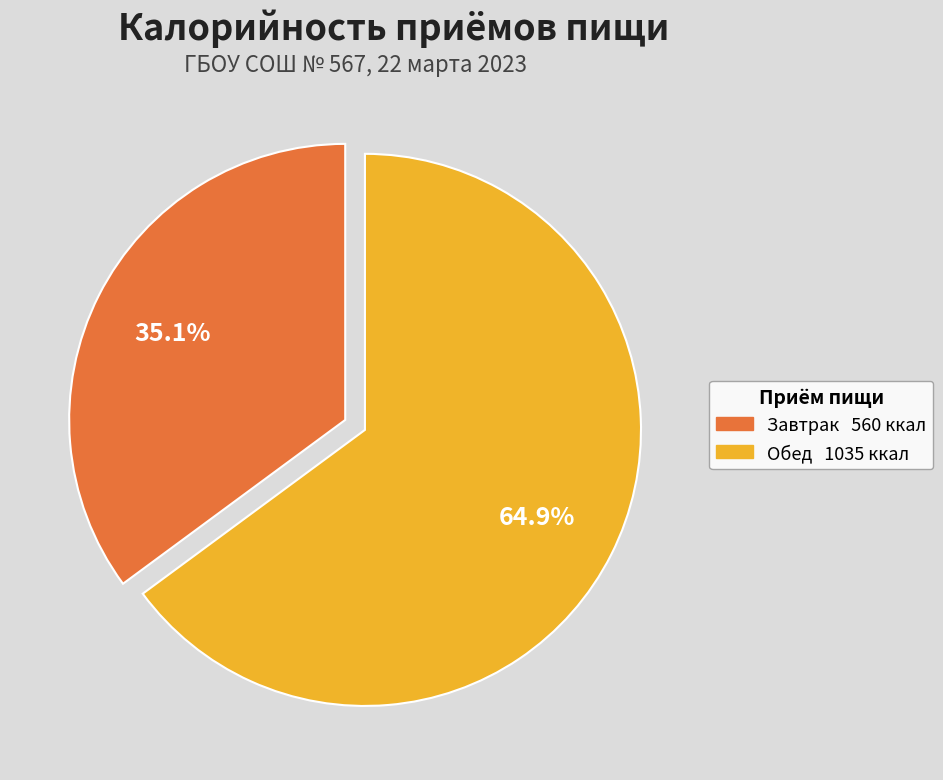

Which has a higher value, Обед or Завтрак?

Обед